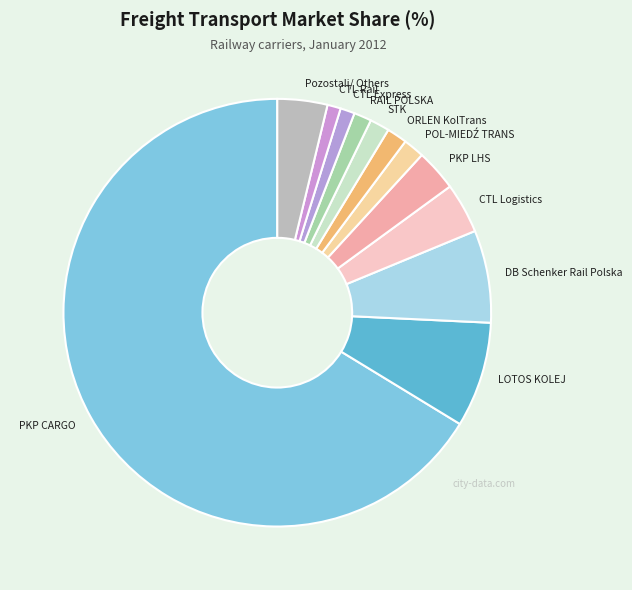

How many segments does this pie chart have?

12